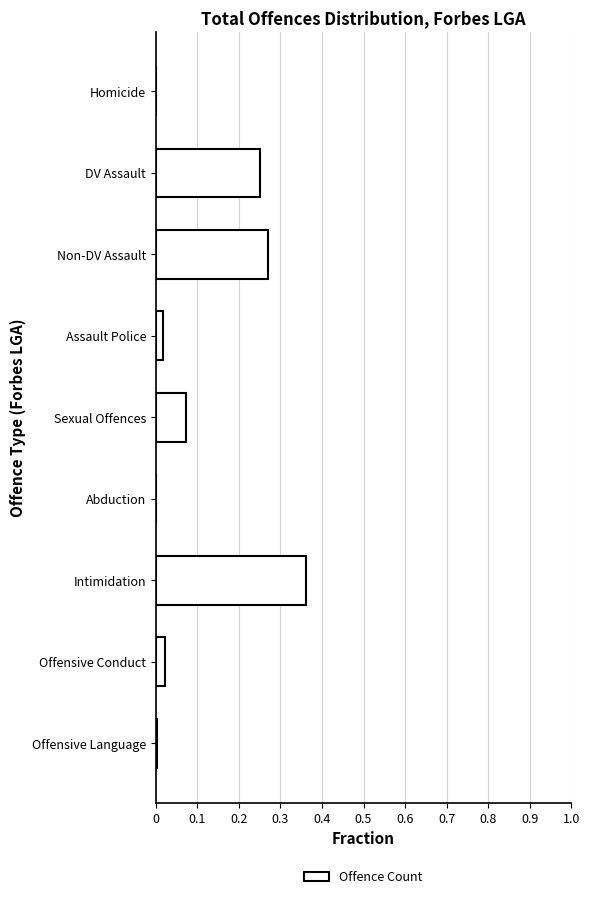

What is the sum of all values?

1.0